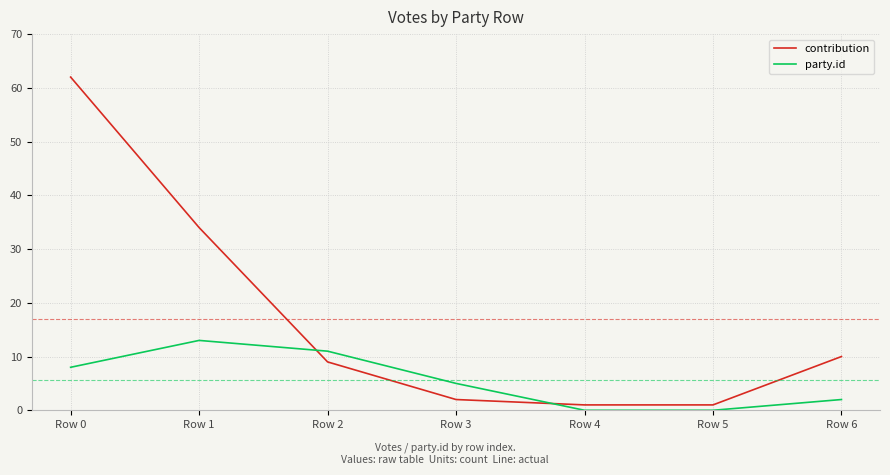

At how many categories does at least one series exceed 6?

4